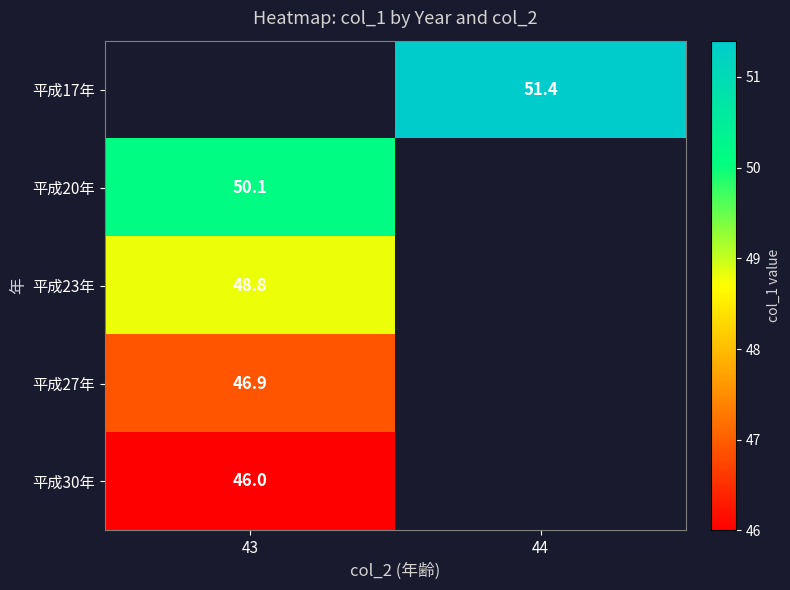

Is it true that 平成20年 equals 66.3 at 43?

False